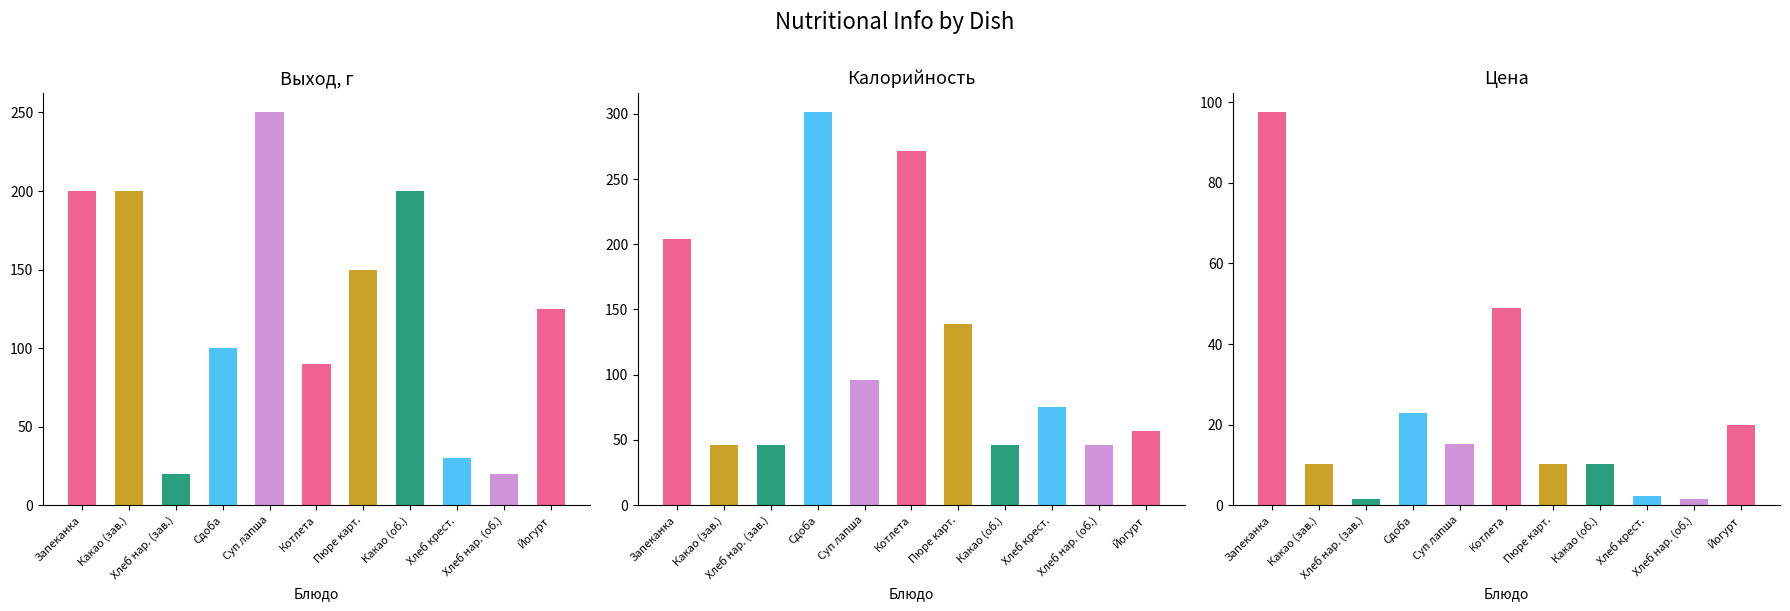

How many values in the Цена series exceed 10?

8